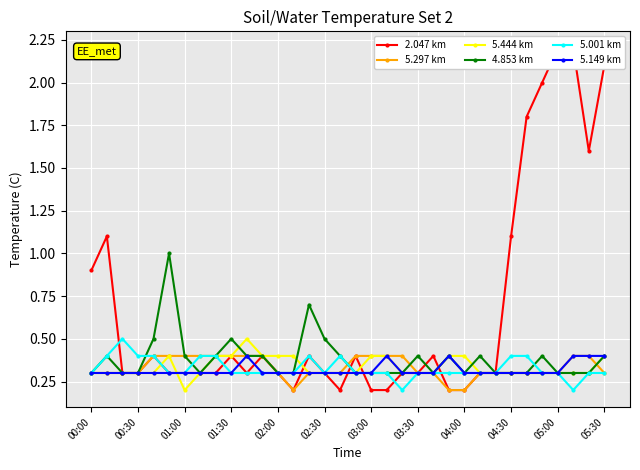

Is it true that 4.853 km equals 0.5 at 17?

False